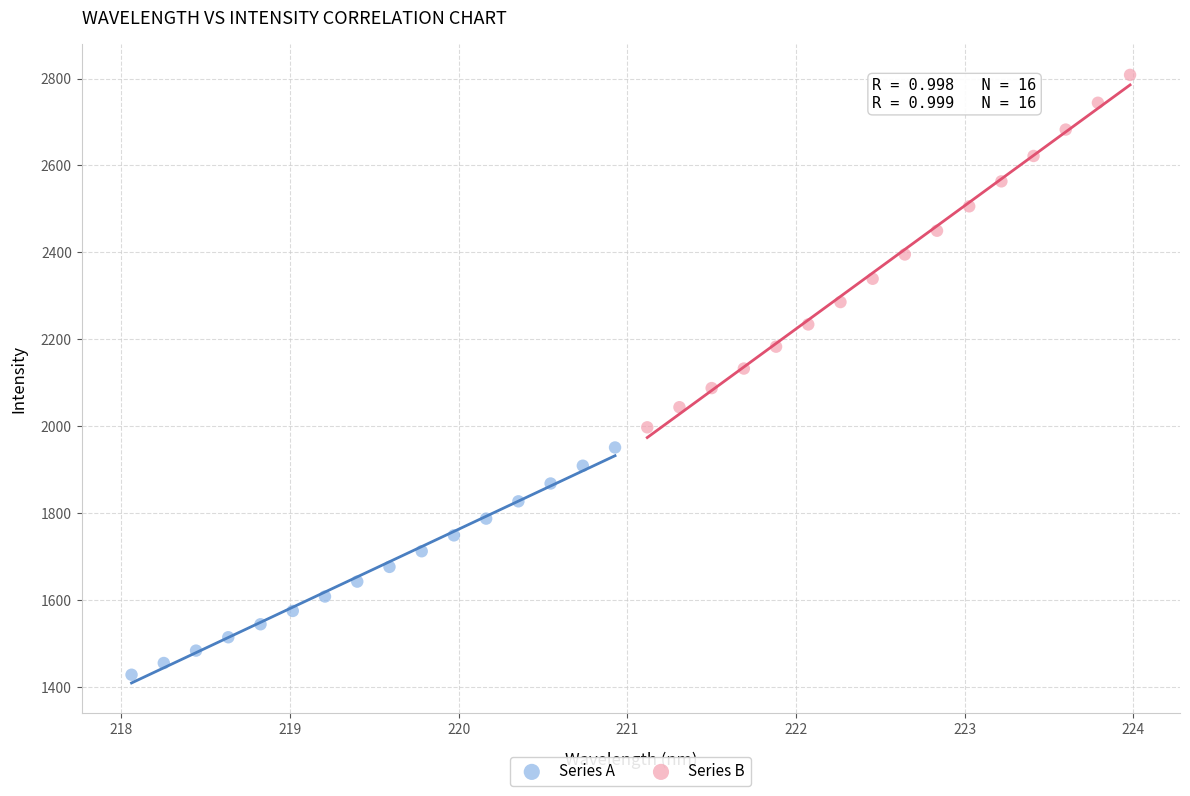

What are all the series names shown in the legend?

Series A, Series B